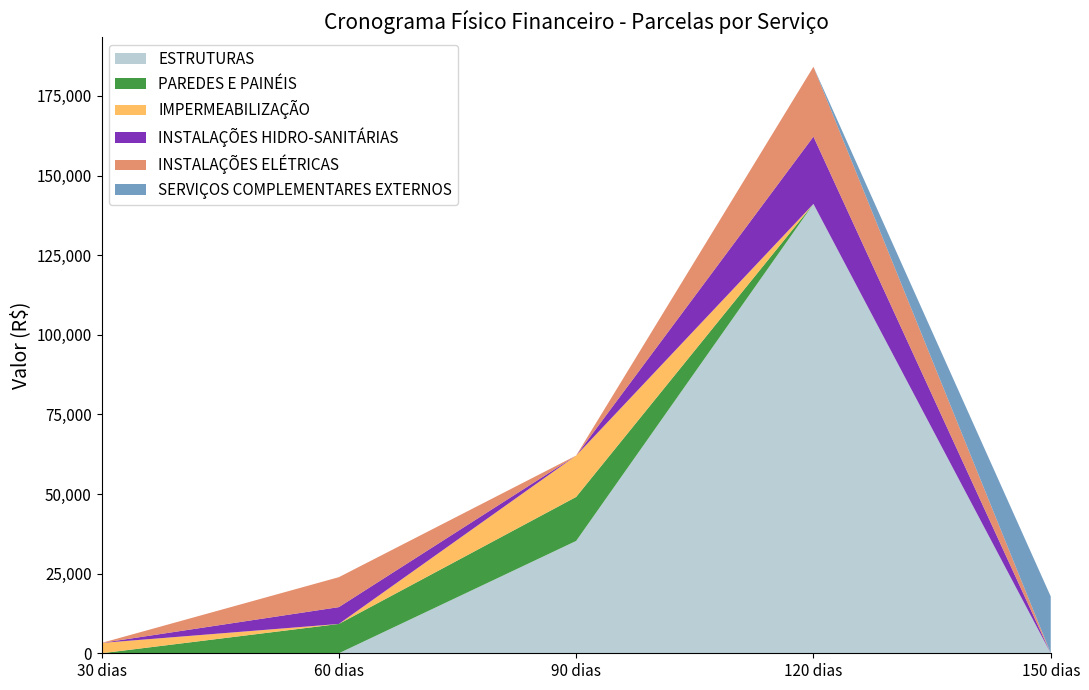

Reading left to right, extract all data points from this chart.

ESTRUTURAS: 0.0	0.0	35271.5	141086.0	0.0
PAREDES E PAINÉIS: 0.0	9208.4	13812.6	0.0	0.0
IMPERMEABILIZAÇÃO: 3249.5	0.0	12998.0	0.0	0.0
INSTALAÇÕES HIDRO-SANITÁRIAS: 0.0	5283.2	0.0	21132.8	0.0
INSTALAÇÕES ELÉTRICAS: 0.0	9398.2	0.0	21929.2	0.0
SERVIÇOS COMPLEMENTARES EXTERNOS: 0.0	0.0	0.0	0.0	17841.5